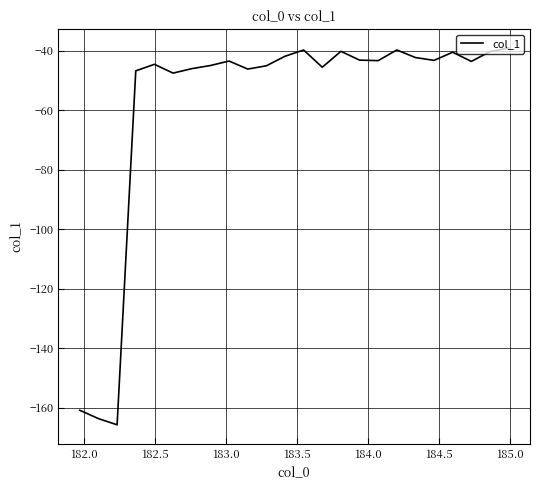

What is the maximum value shown in the chart?

-39.0